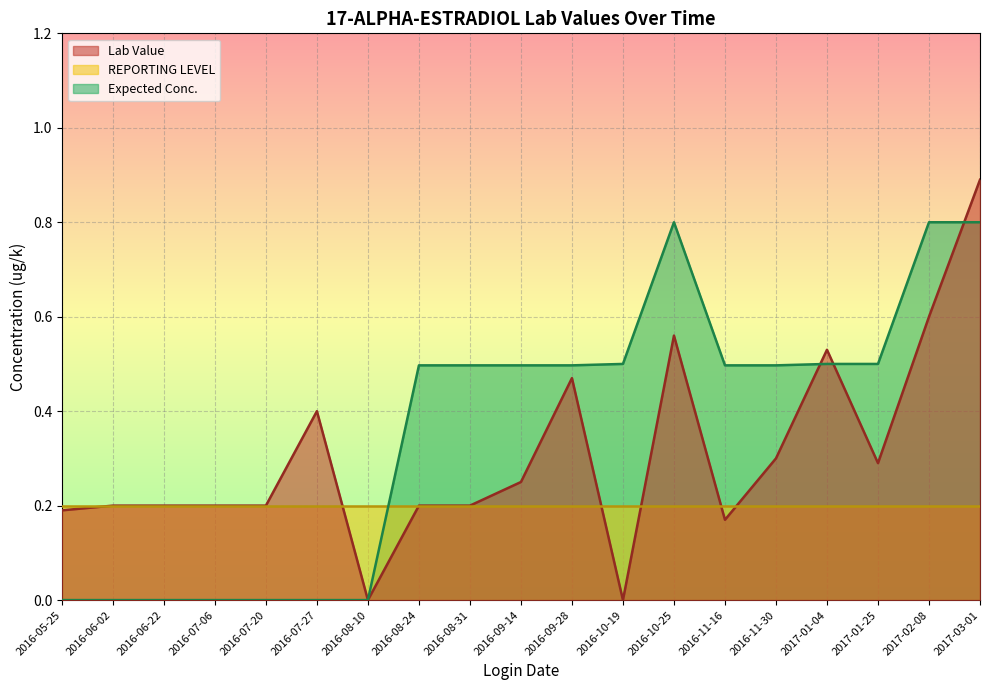

How many Lab Value values are between 0 and 1?

19